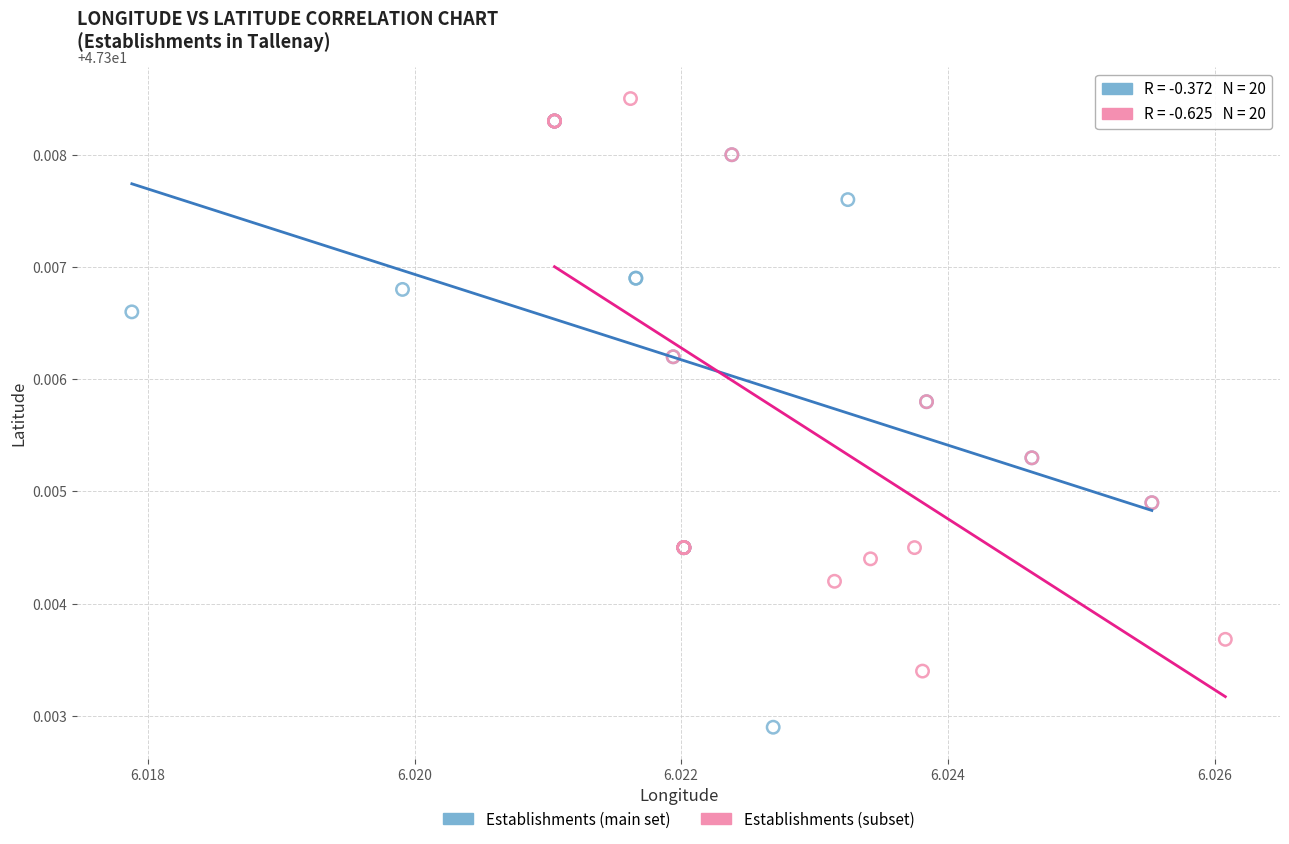

Which series has the widest spread of Y values?

Establishments (main set)